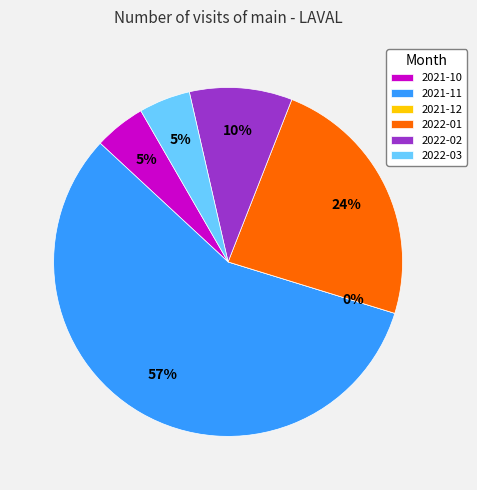

Rank the categories by value from lowest to highest.

2021-12, 2021-10, 2022-03, 2022-02, 2022-01, 2021-11